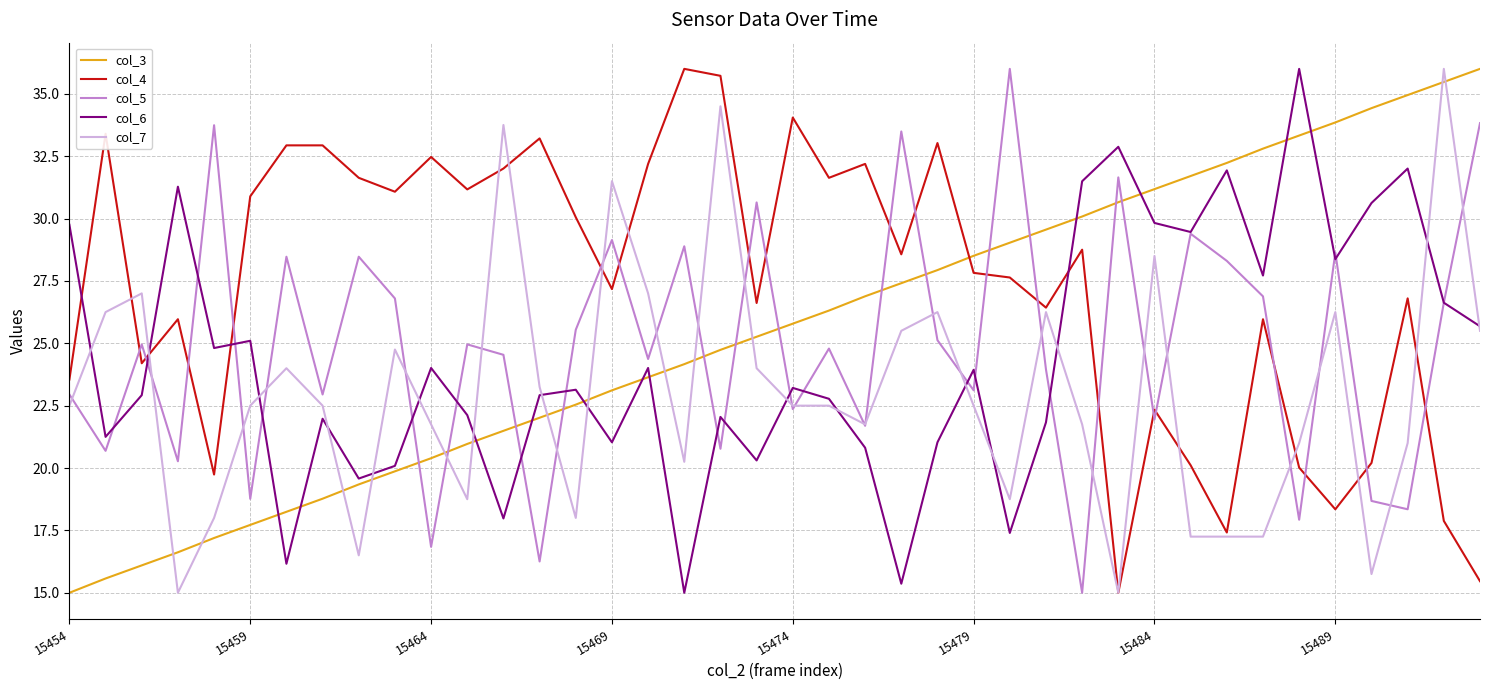

Which series ends up on top after the final intersection of col_3 and col_4?

col_3